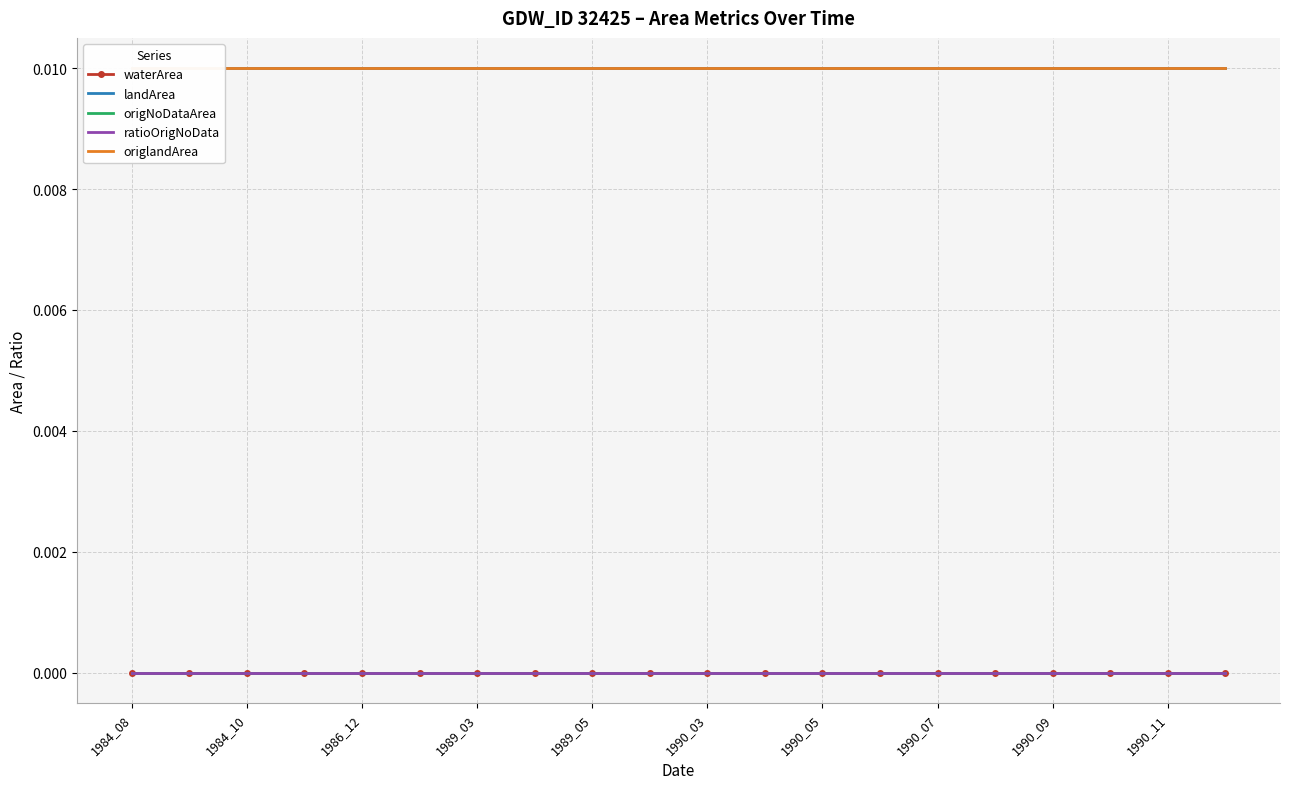

True or false: ratioOrigNoData and landArea intersect in this chart.

False